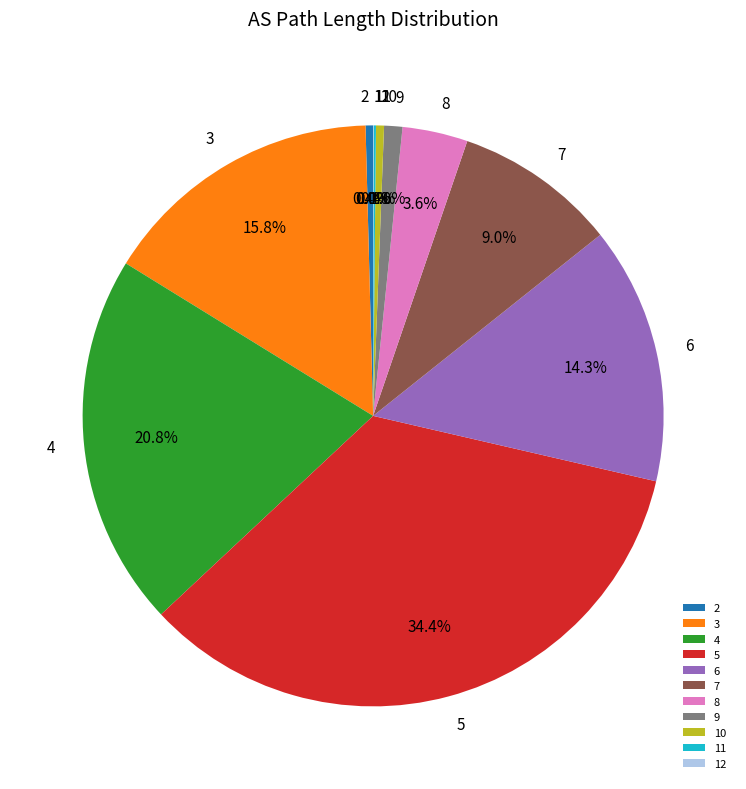

Which slice is the largest?

5